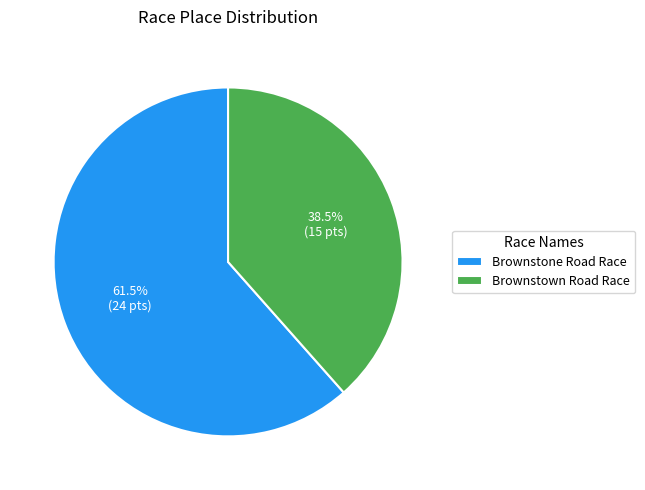

Approximately how many times larger is the value at Brownstone Road Race compared to Brownstown Road Race?

1.6